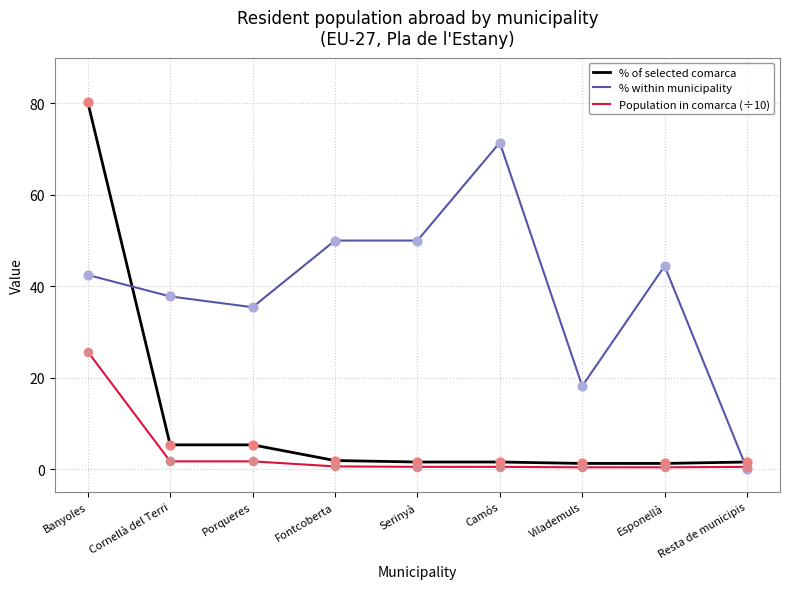

Between Cornellà del Terri and Serinyà, which series saw the biggest shift?

% within municipality